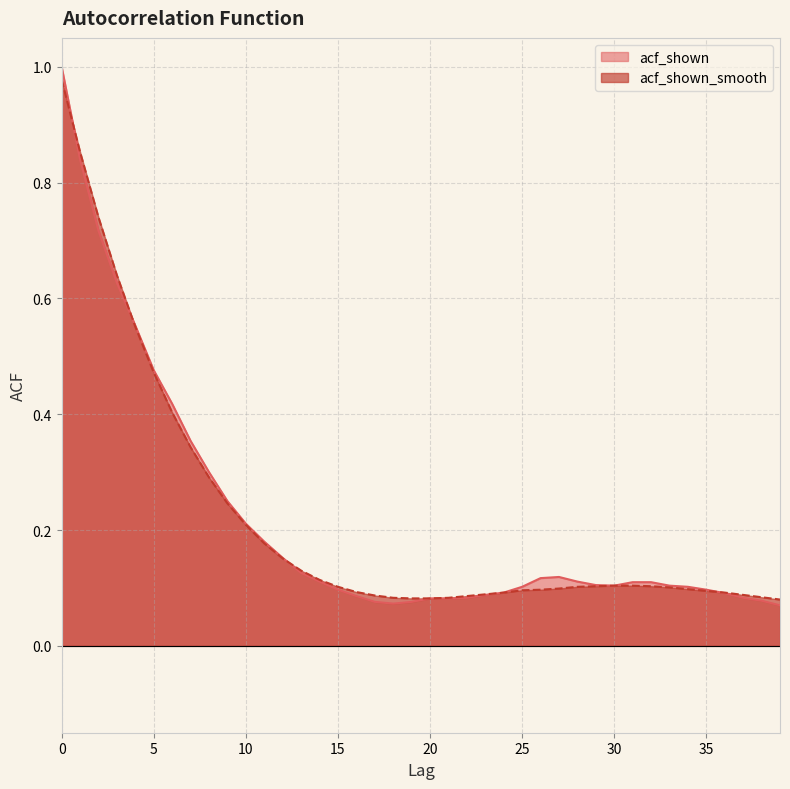

How many lines are shown in the chart?

2